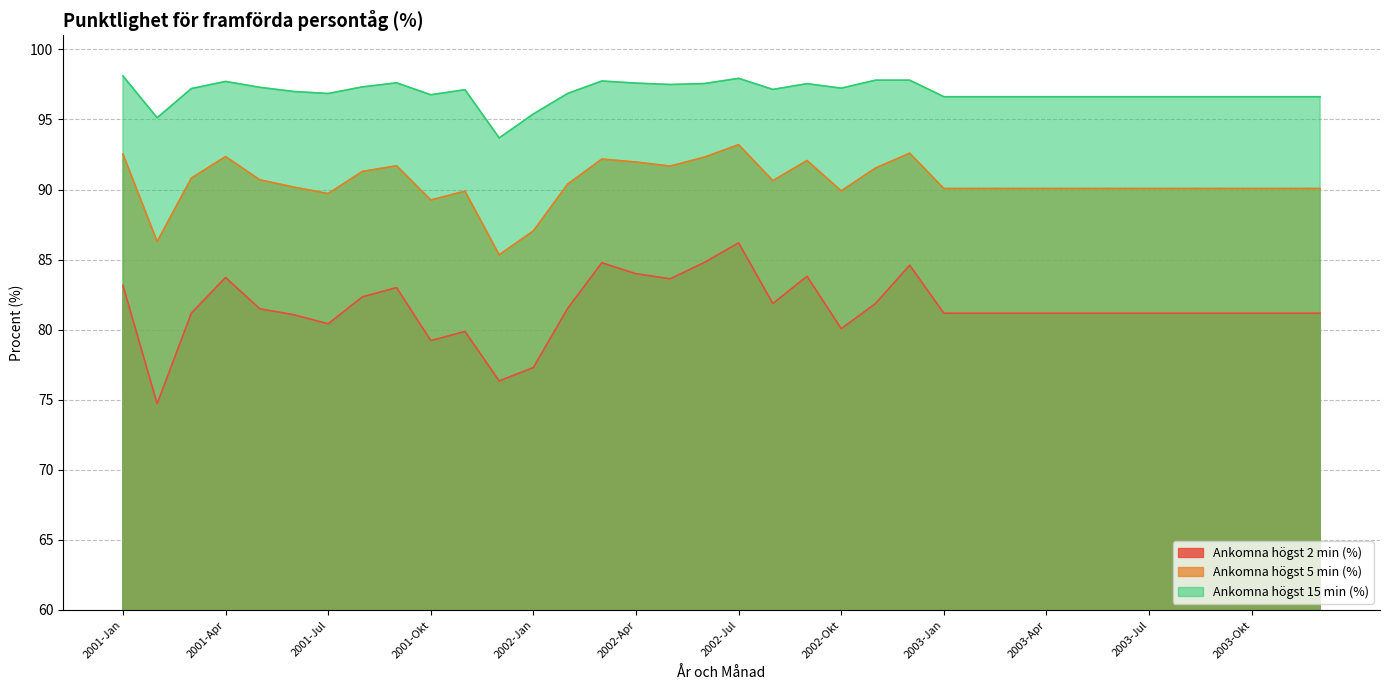

Rank the series by their average value, from lowest to highest.

Ankomna högst 2 min (%), Ankomna högst 5 min (%), Ankomna högst 15 min (%)